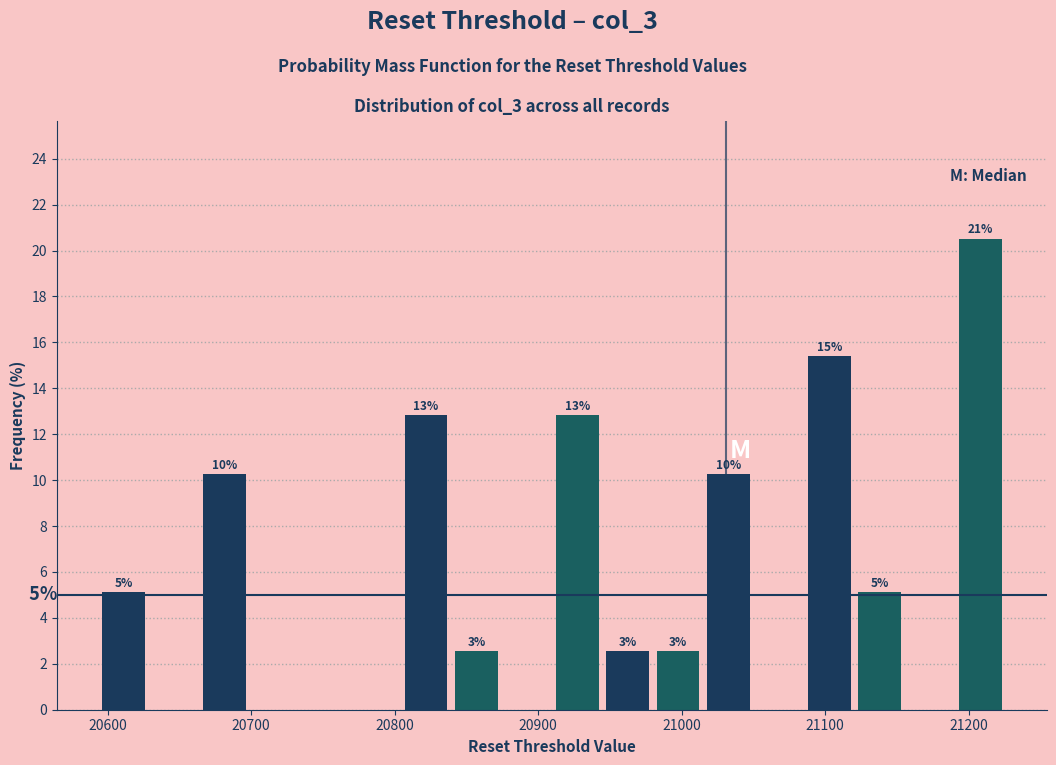

Read against the x-axis, roughly where is the centre of the tallest bar?

21210